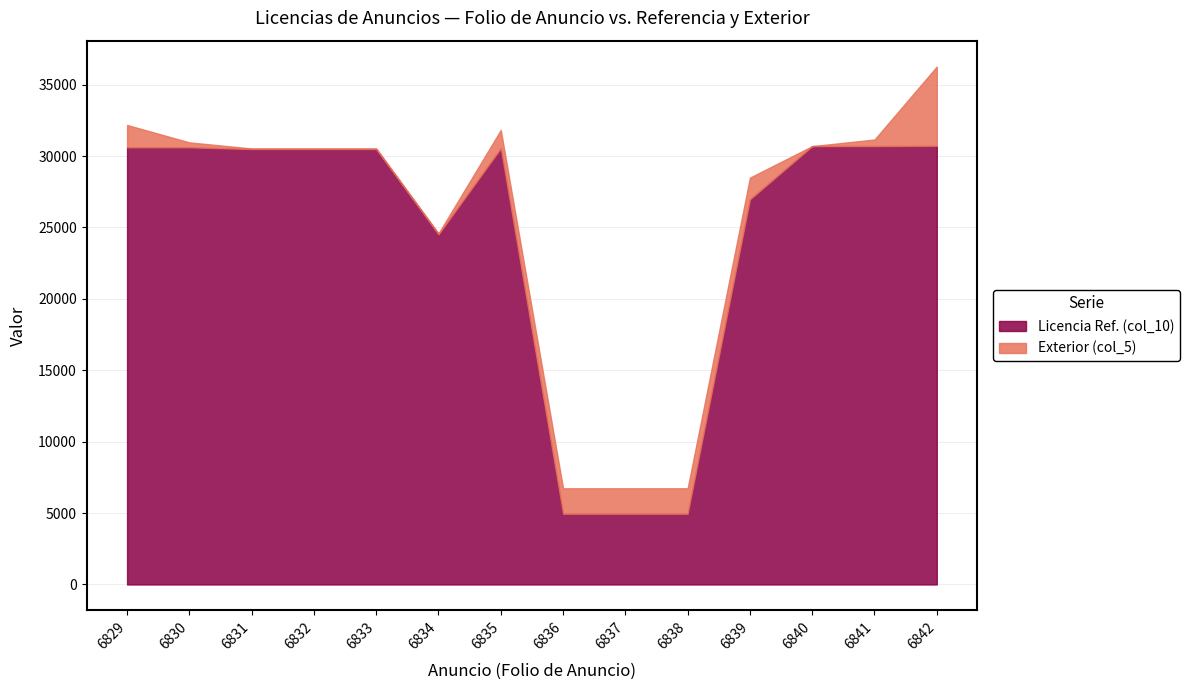

What is the difference between the highest and lowest values at 6832?

30448